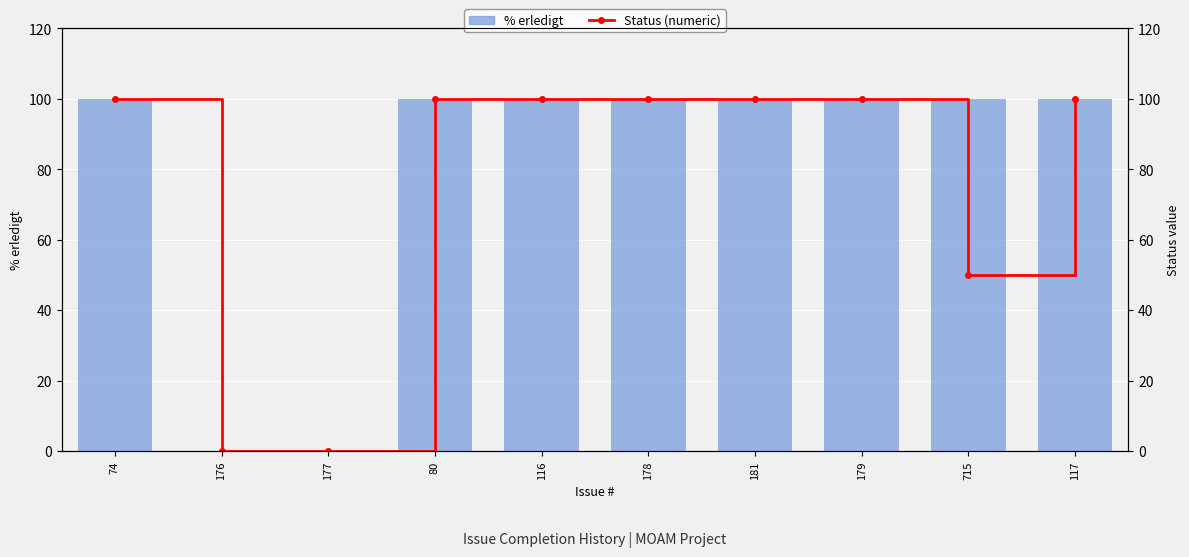

Where is Status (numeric) nearest to the value 50?

715